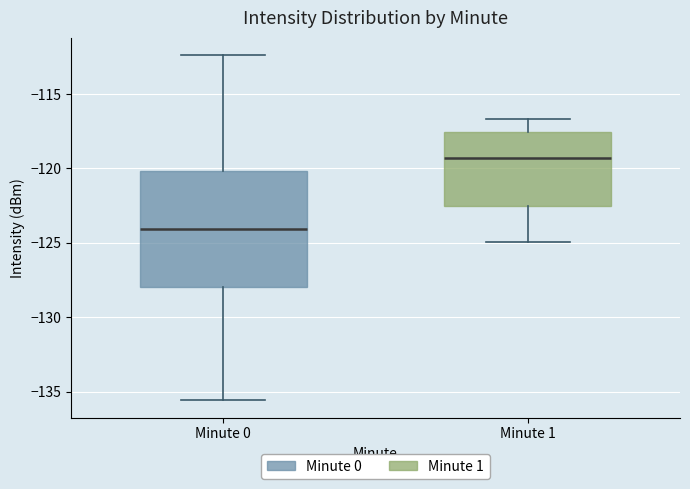

Reading left to right, read every box against the y-axis: the position of its median line, the range the box covers, and the ends of its whiskers. The values are not printed on the chart, so give them approximately, as read against the axis.

Minute 0: median -124.0, box -128.0 to -120.0, whiskers -135.5 to -112.5
Minute 1: median -119.5, box -122.5 to -117.5, whiskers -125.0 to -116.5